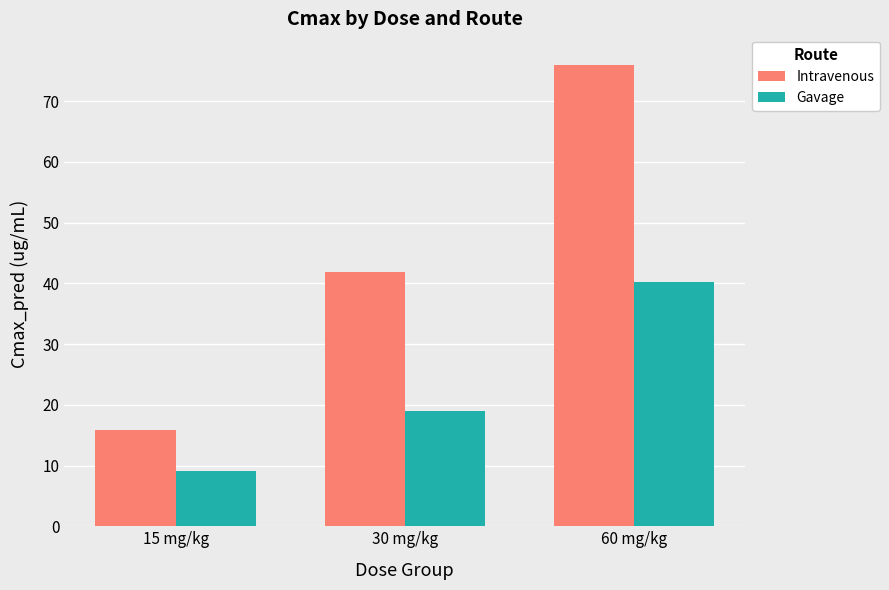

Which series has the largest total across all categories?

Intravenous